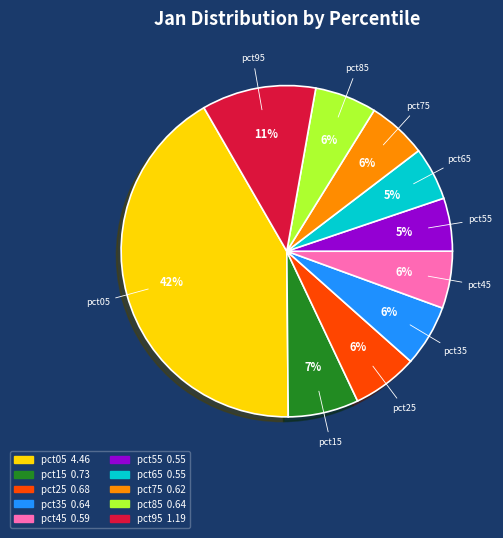

How many slices are in this pie chart?

10